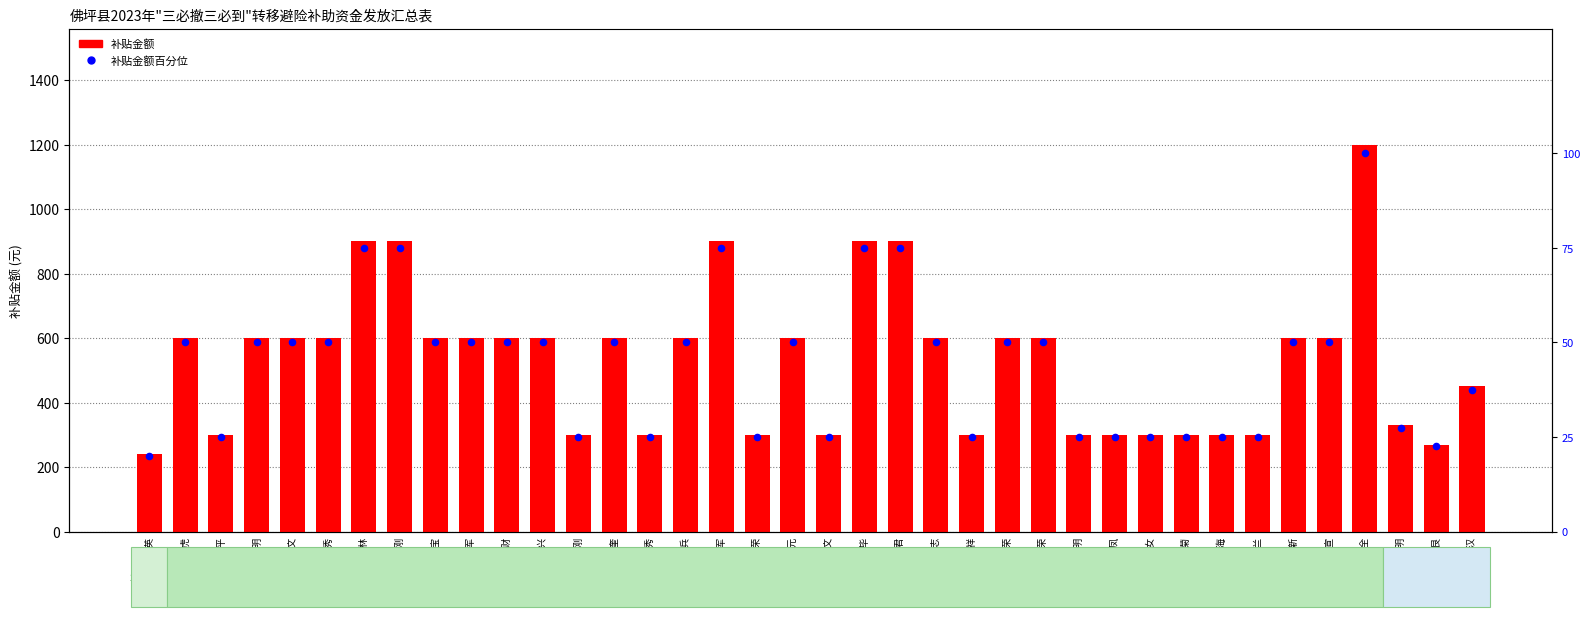

Which series contains the highest Y value?

补贴金额